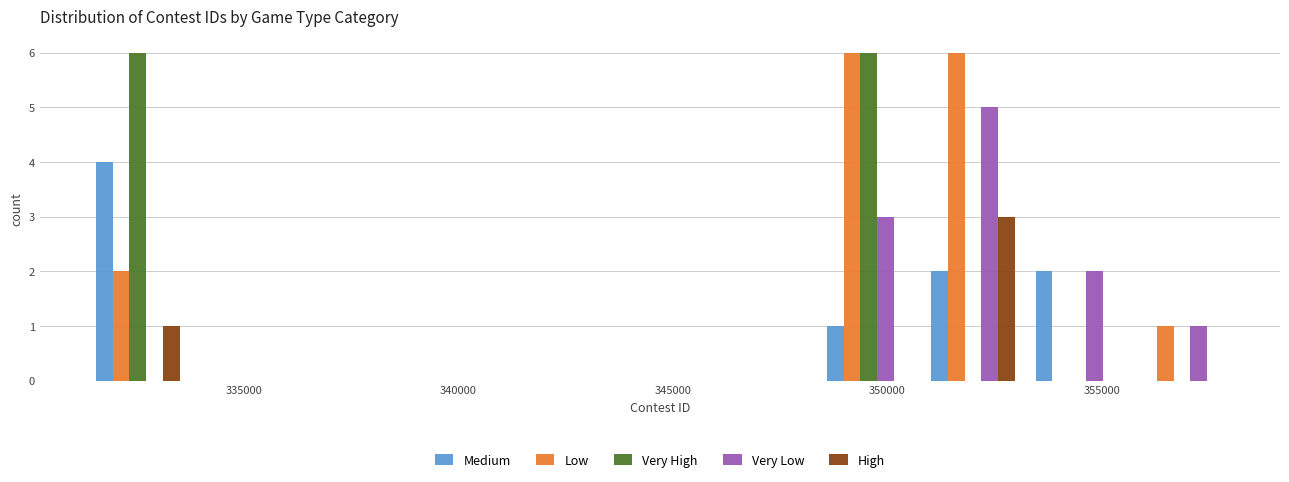

Reading left to right, list every range on the x-axis with the height of the bar of each series over it. Neither the bar edges nor the heights are printed on the chart, so give them approximately, as read against the axes.

331500 to 333500: Medium=4	Low=2	Very High=6	Very Low=0	High=1
333500 to 336000: Medium=0	Low=0	Very High=0	Very Low=0	High=0
336000 to 338500: Medium=0	Low=0	Very High=0	Very Low=0	High=0
338500 to 341000: Medium=0	Low=0	Very High=0	Very Low=0	High=0
341000 to 343500: Medium=0	Low=0	Very High=0	Very Low=0	High=0
343500 to 346000: Medium=0	Low=0	Very High=0	Very Low=0	High=0
346000 to 348500: Medium=0	Low=0	Very High=0	Very Low=0	High=0
348500 to 351000: Medium=1	Low=6	Very High=6	Very Low=3	High=0
351000 to 353000: Medium=2	Low=6	Very High=0	Very Low=5	High=3
353000 to 355500: Medium=2	Low=0	Very High=0	Very Low=2	High=0
355500 to 358000: Medium=0	Low=1	Very High=0	Very Low=1	High=0